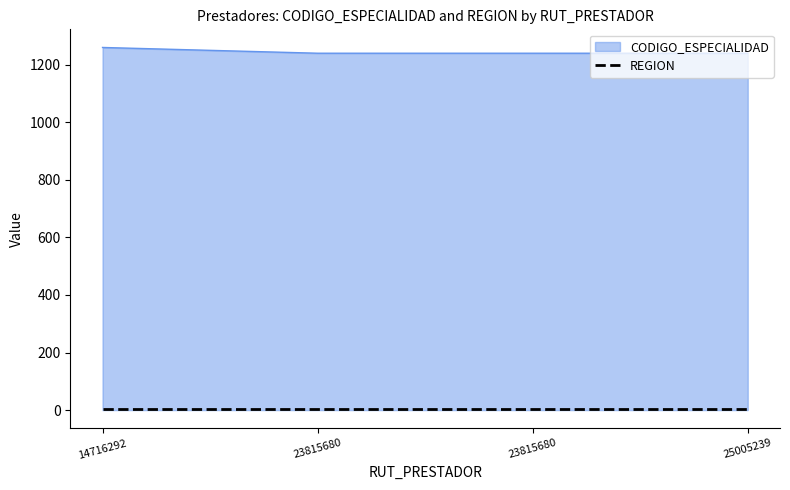

Reading left to right, list all the values displayed in this chart.

1260	1240	1240	1240